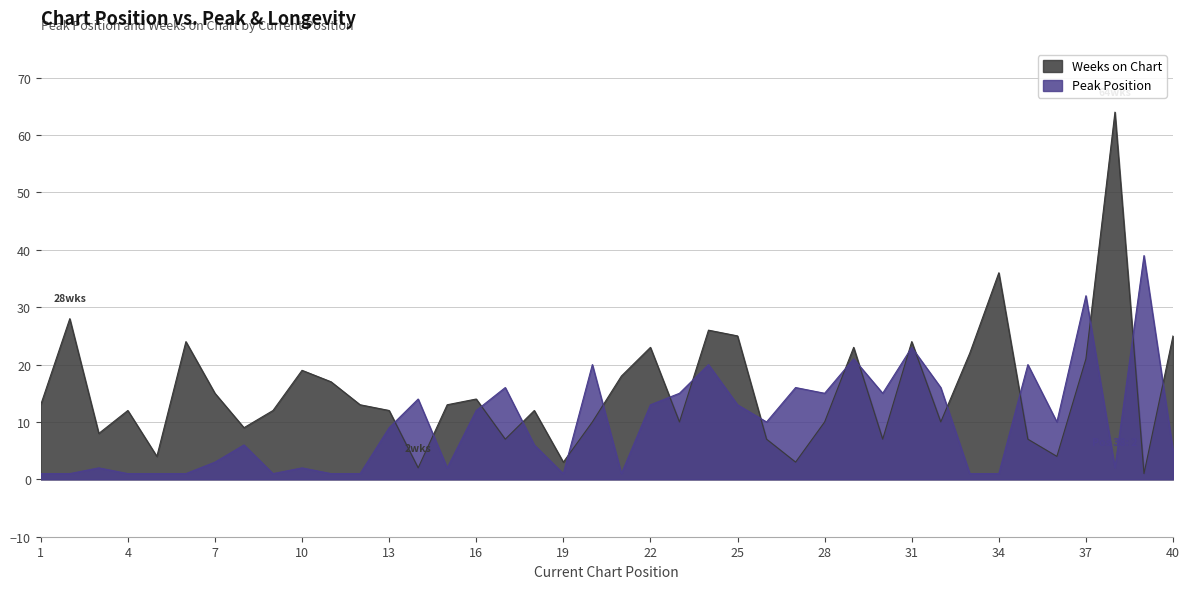

Rank the series by their average value, from highest to lowest.

Weeks on Chart, Peak Position